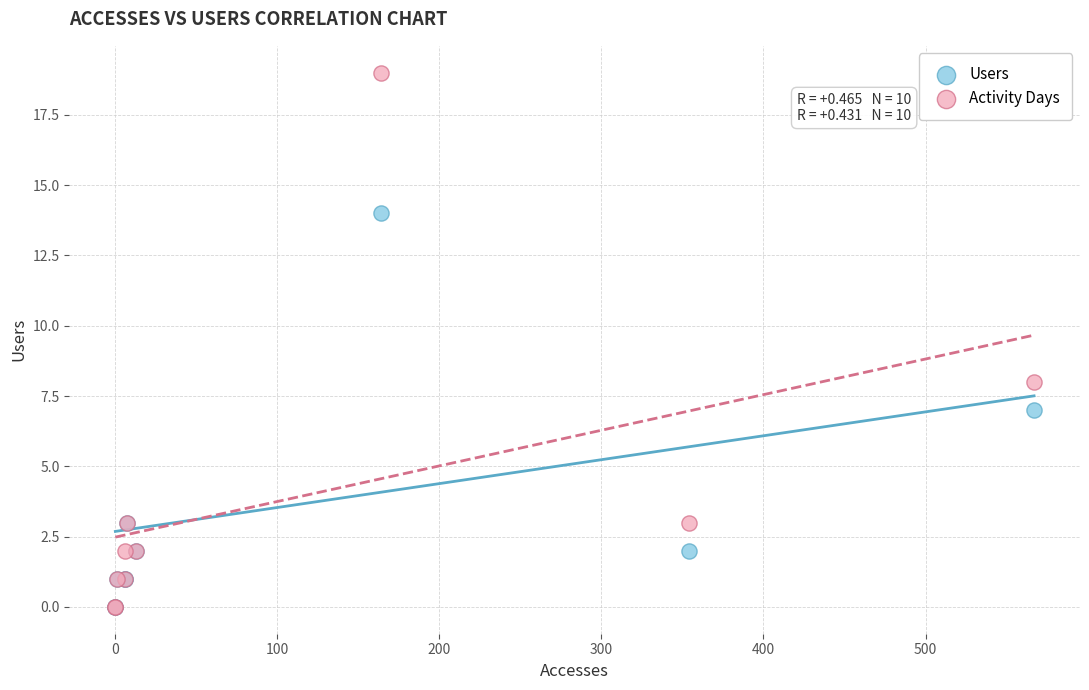

Which series has the largest Y range (max minus min)?

Activity Days